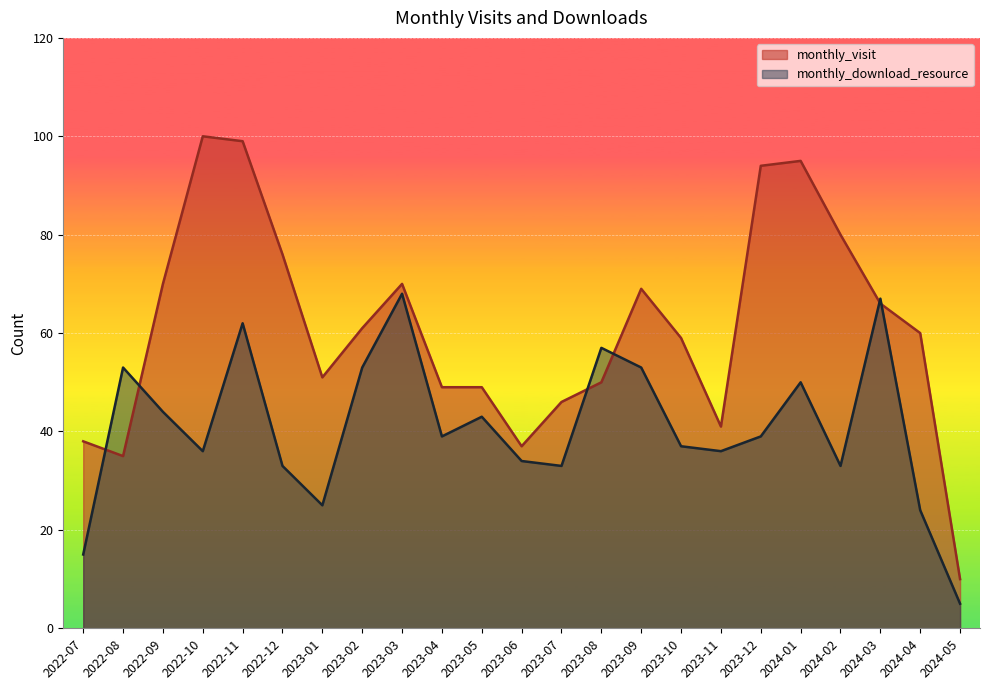

Rank the series by their average value, from lowest to highest.

monthly_download_resource, monthly_visit